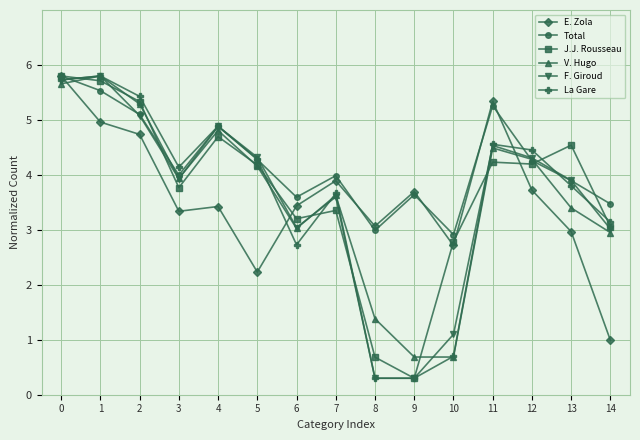

In V. Hugo, how many points are higher than both neighbors (excluding endpoints)?

4